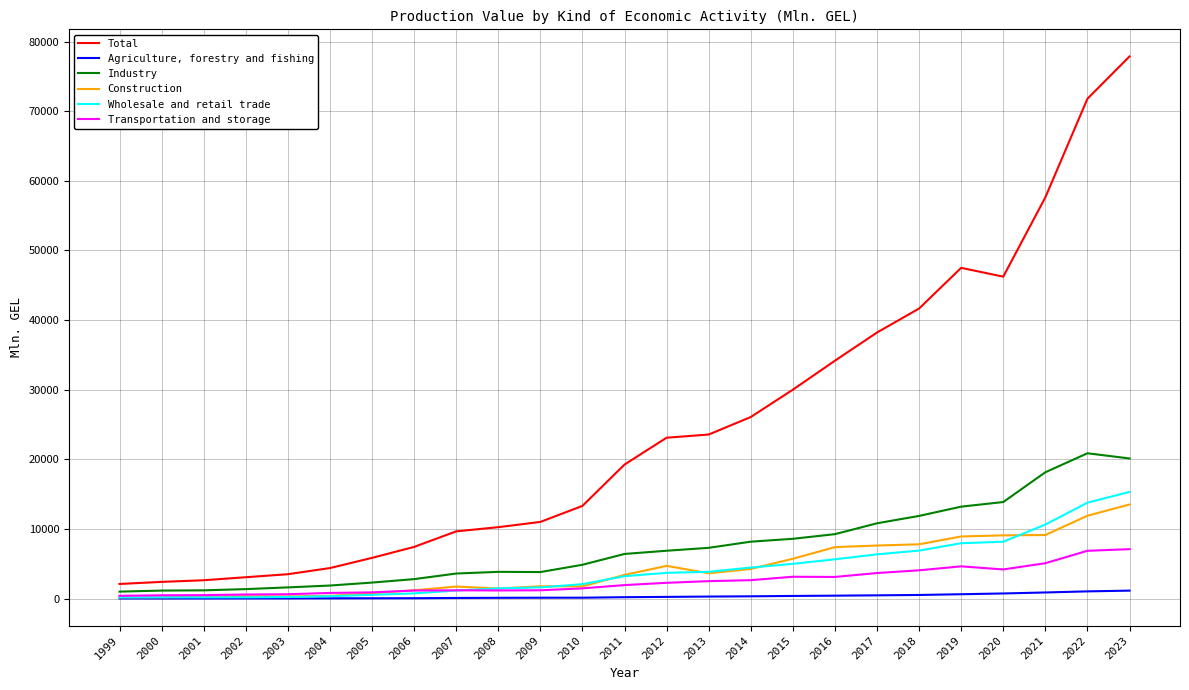

True or false: Industry has a value of 1599.1 at 2003.

True